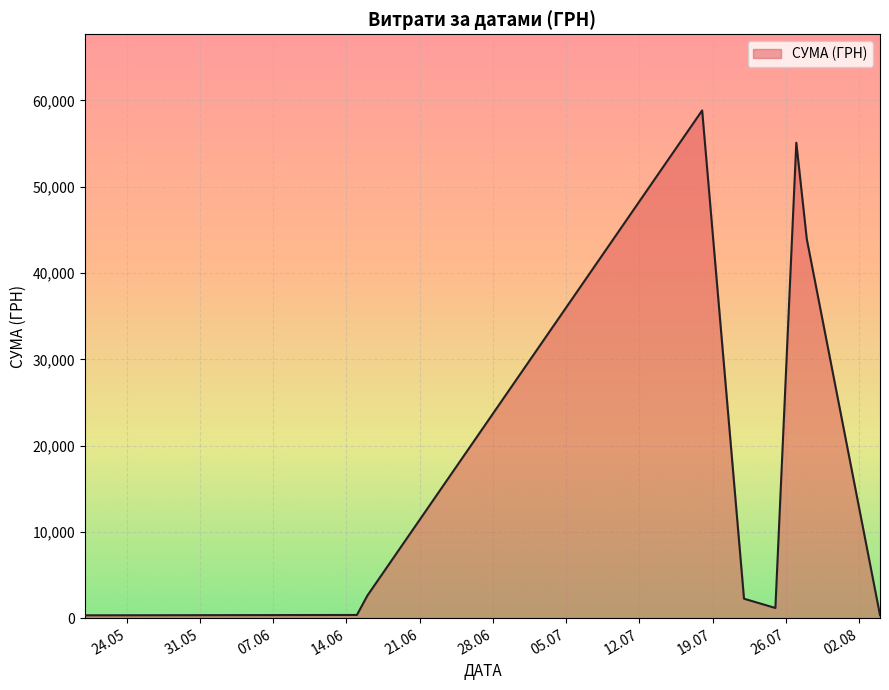

What is the difference between the maximum and minimum values?

58510.0